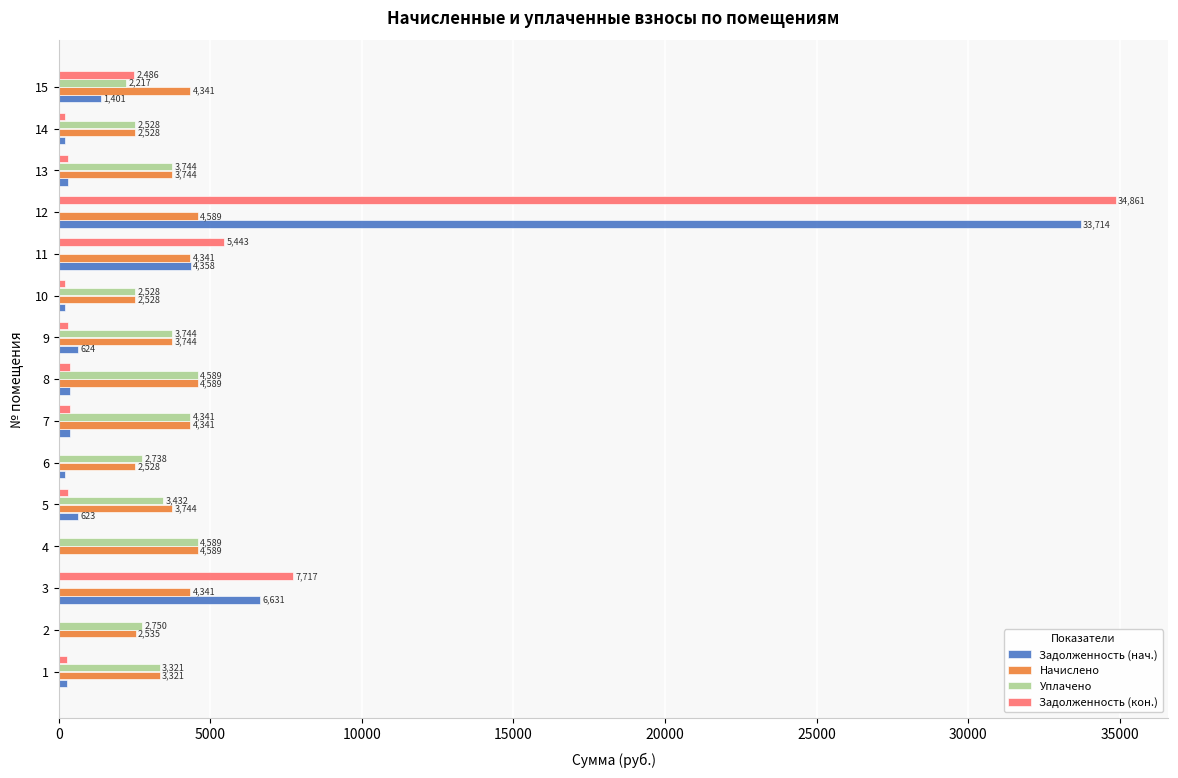

At which category is the sum across all series the highest?

12